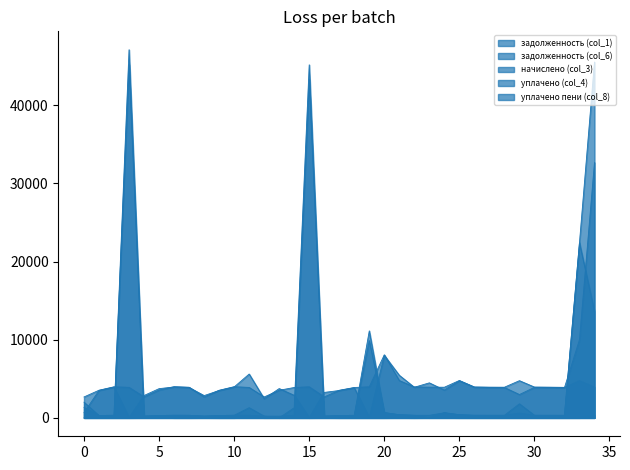

What is the difference between the maximum and minimum values in the уплачено пени (col_8) series?

344.5